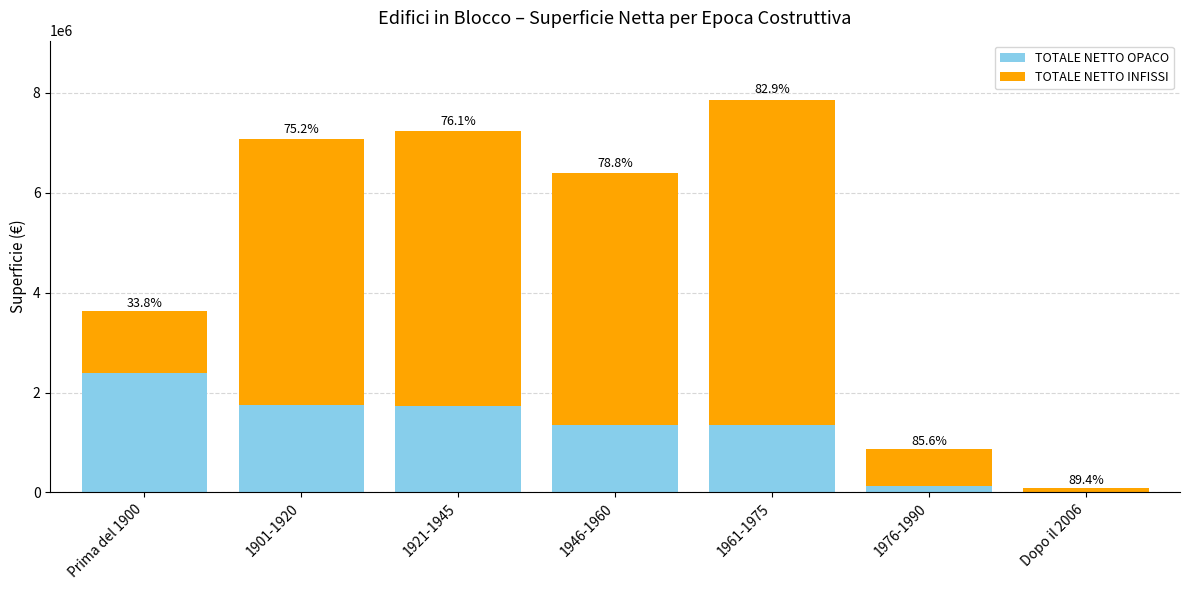

Are the bars grouped side by side (vs. stacked)?

No